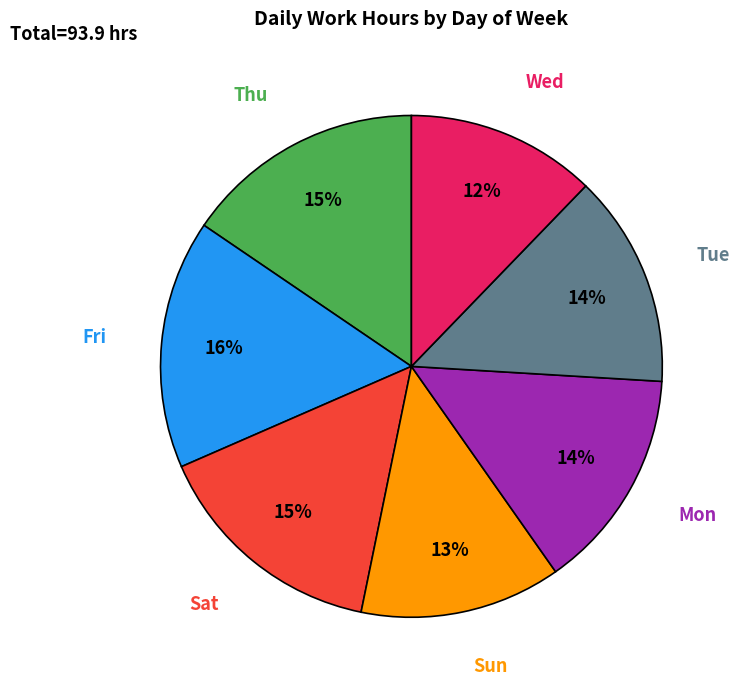

How many segments does this pie chart have?

7